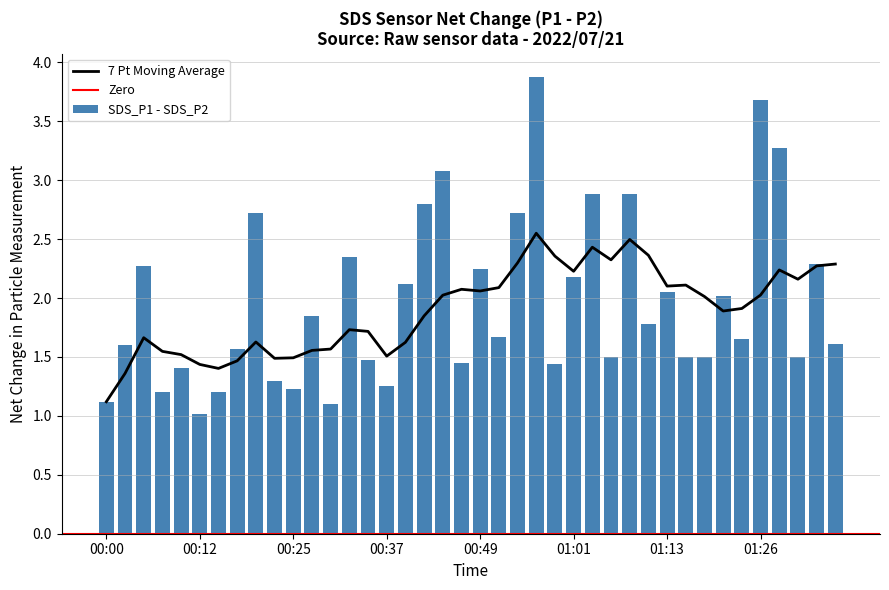

What is the average value of the SDS_P1 - SDS_P2 series?

2.0